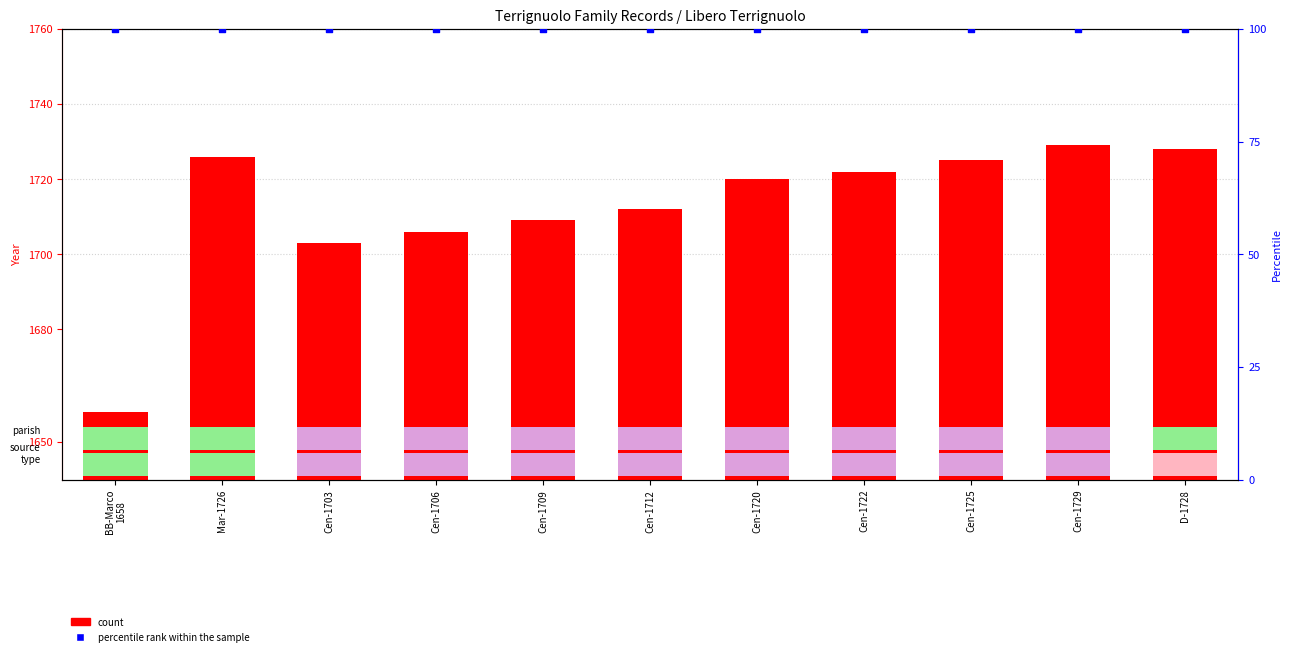

At which category is the sum across all series the highest?

Cen-1729